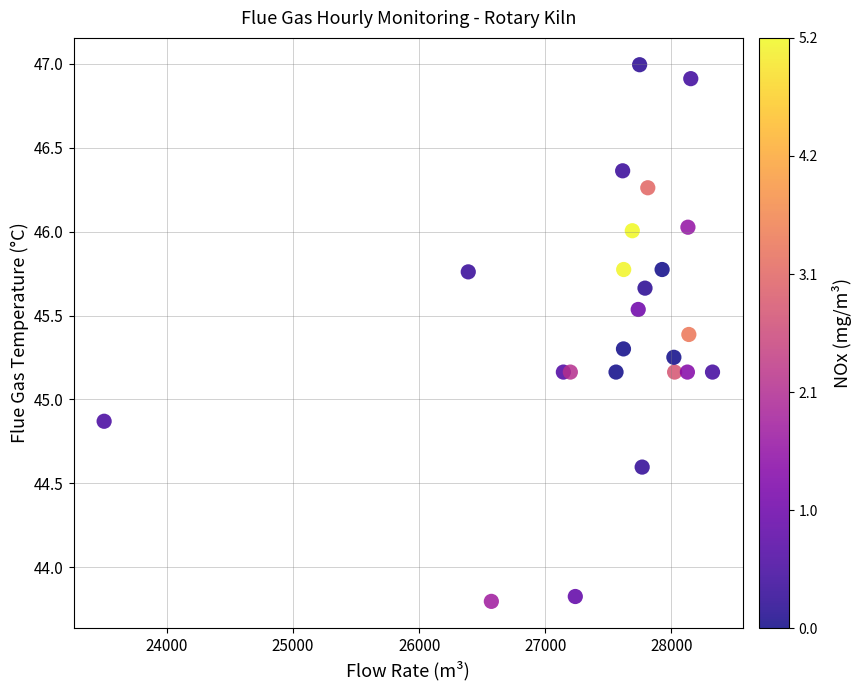

What is the range of X values (max minus min)?

4821.8